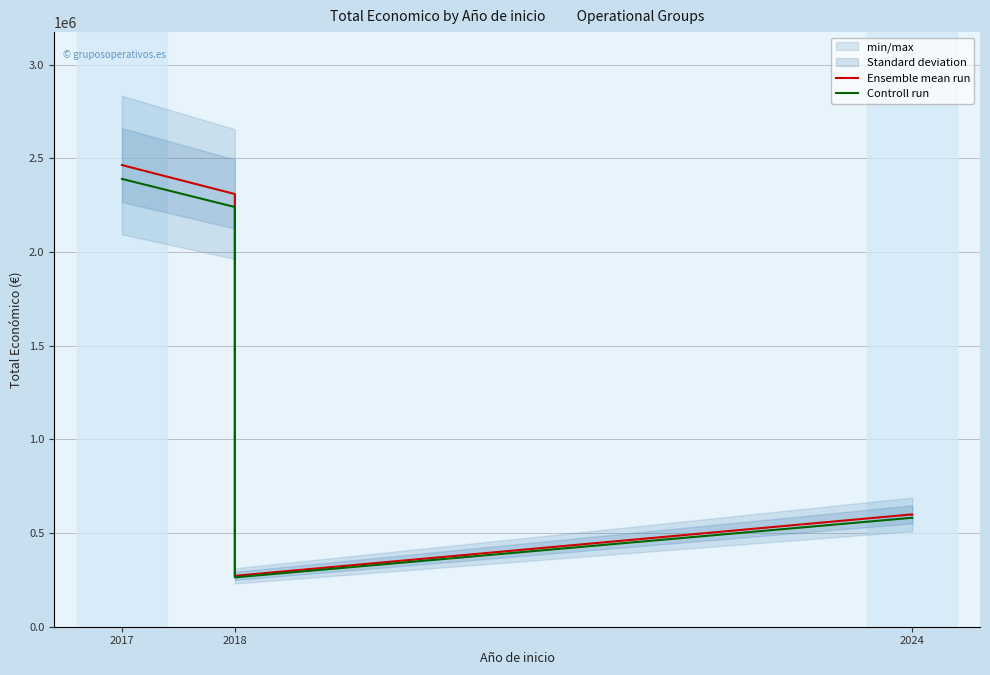

Where does the Ensemble mean run series first go above 599779?

2017